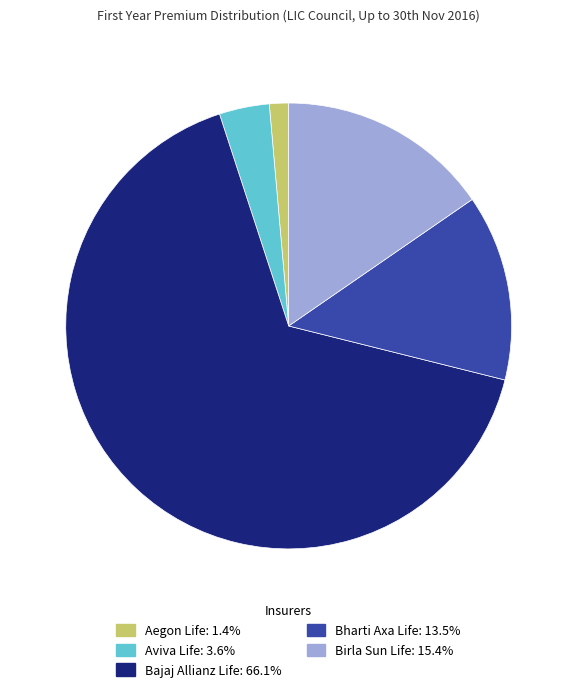

Between Birla Sun Life and Aviva Life, which is larger?

Birla Sun Life